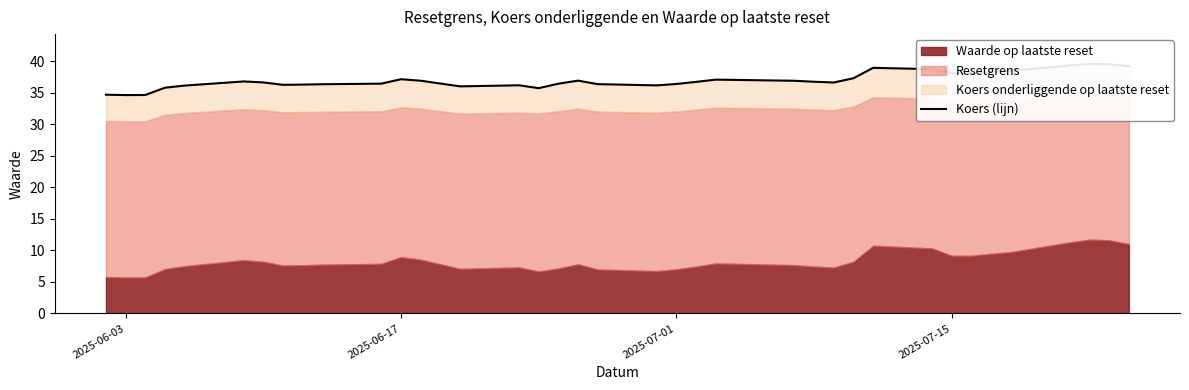

What is the difference between the maximum and minimum values?

4.9